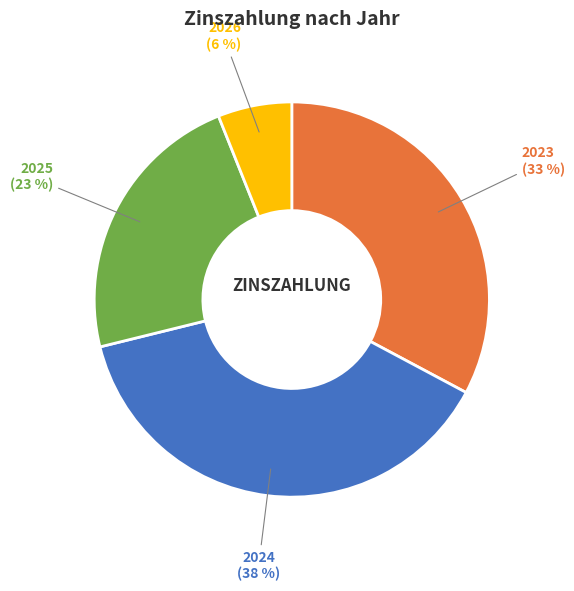

The 2024 slice represents 25% of the pie. True or false?

False